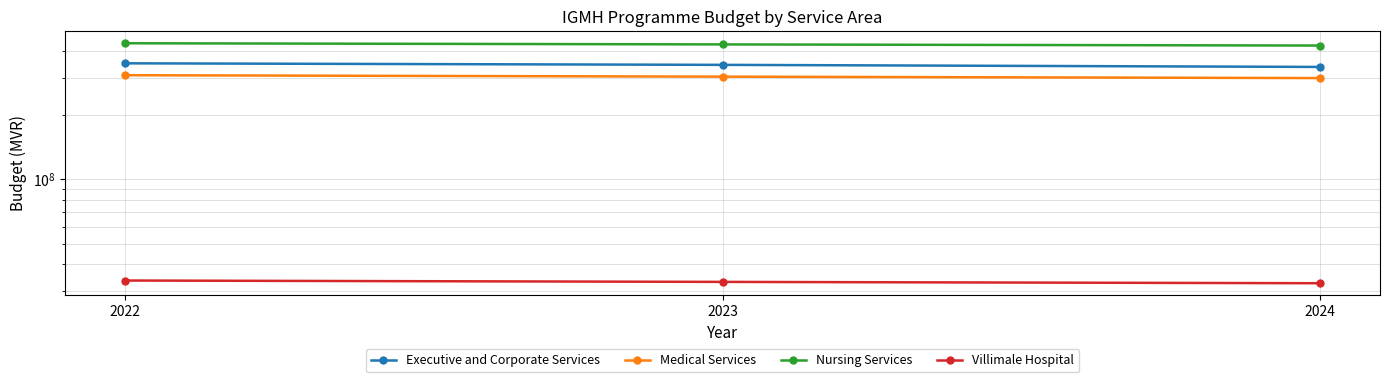

Which has a higher value, 2023 or 2022?

2022